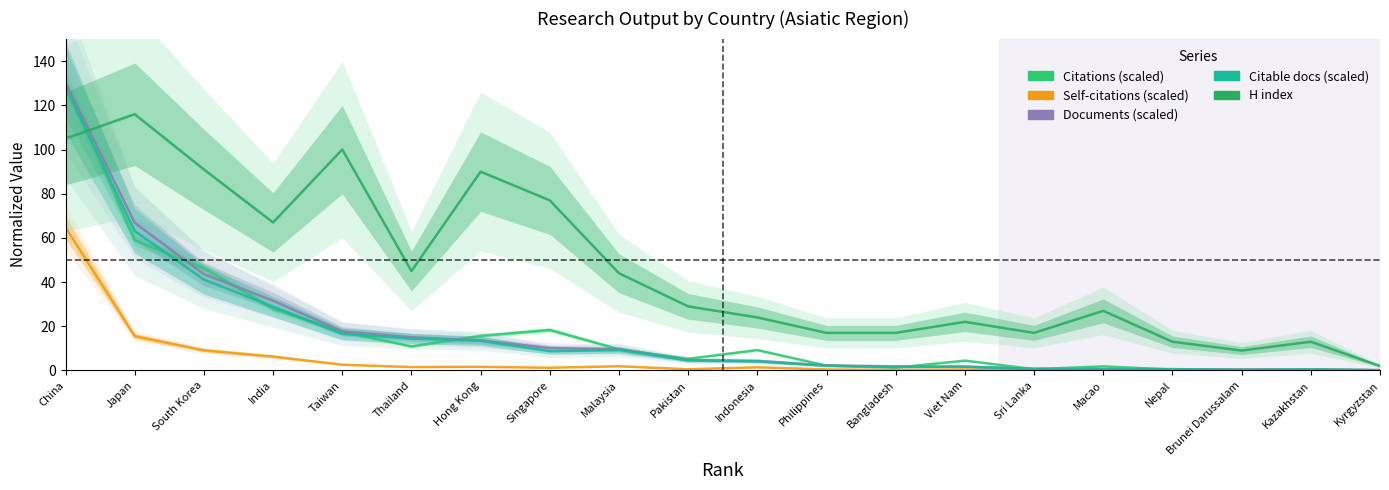

Which series has the largest total across all categories?

H index